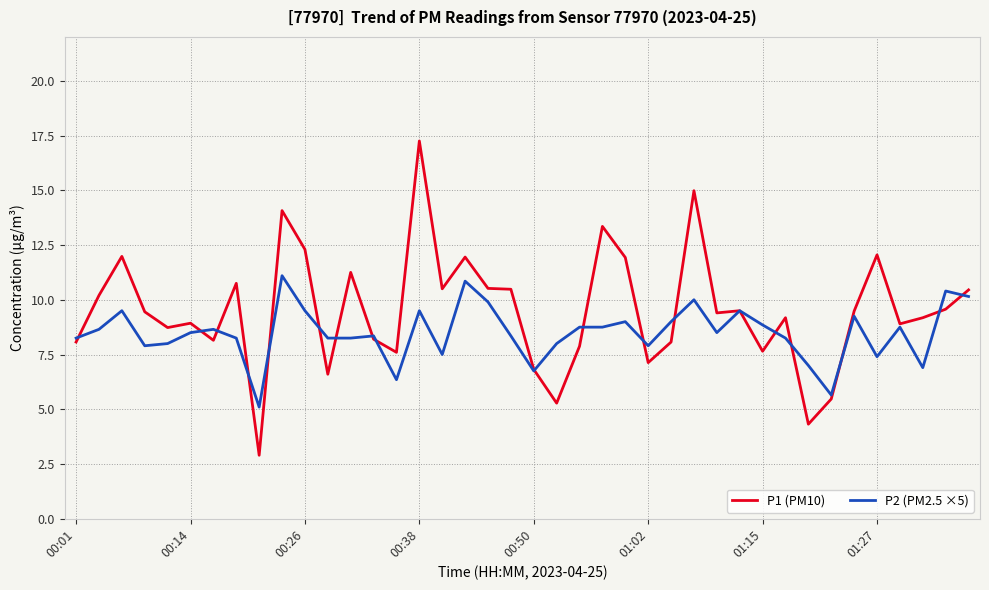

What is the highest value of the P2 (PM2.5 ×5) series?

11.1